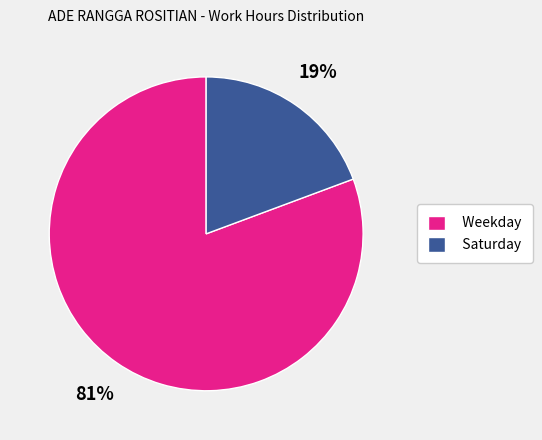

Combined, do Weekday and Saturday account for over 50%?

Yes